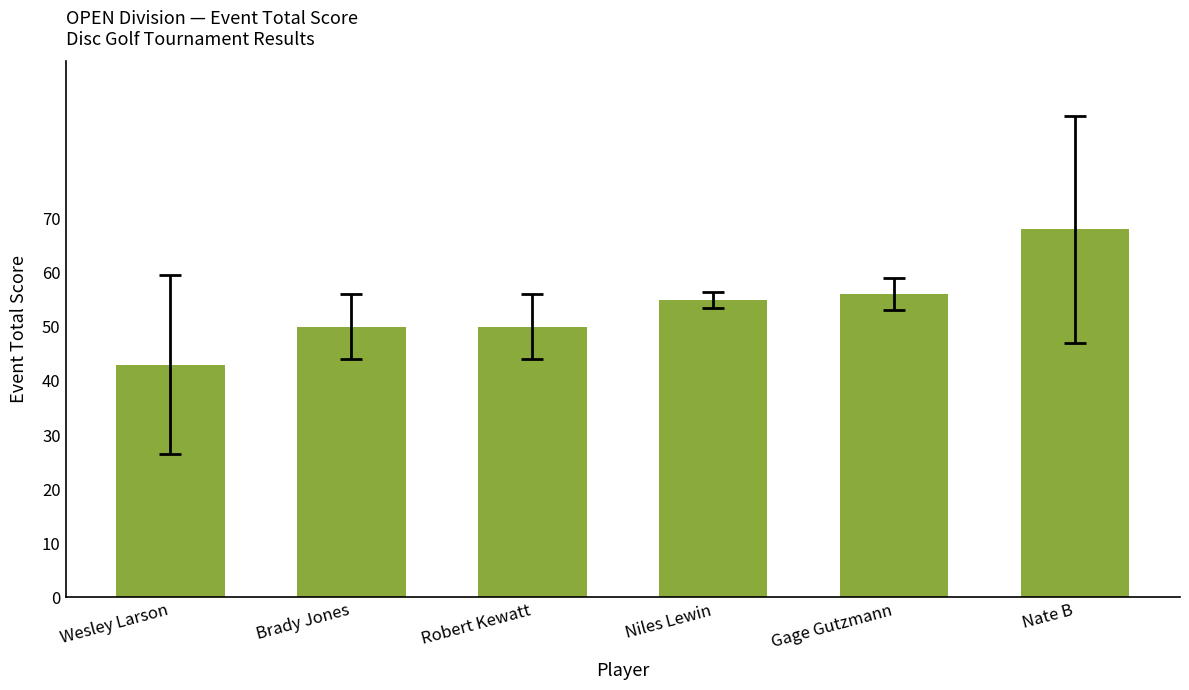

What is the sum of the values at Brady Jones and Gage Gutzmann?

106